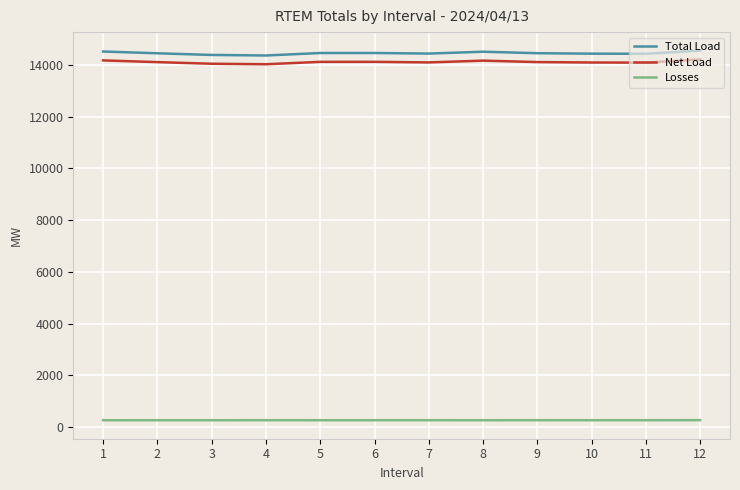

Is the value of Total Load at 2 greater than the value of Net Load at 3?

Yes